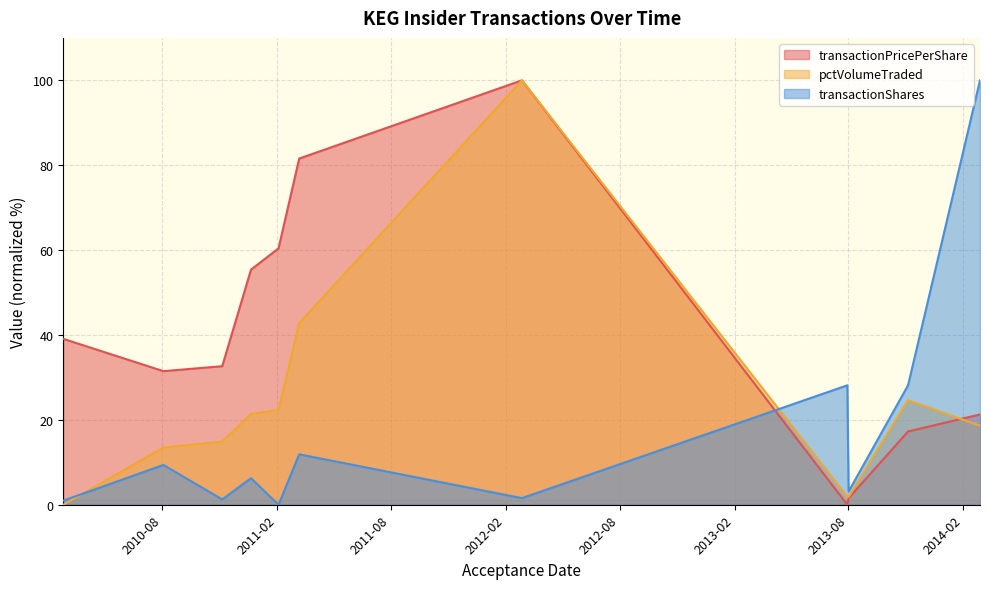

Where does the transactionShares series first go above 6?

2010-08-03